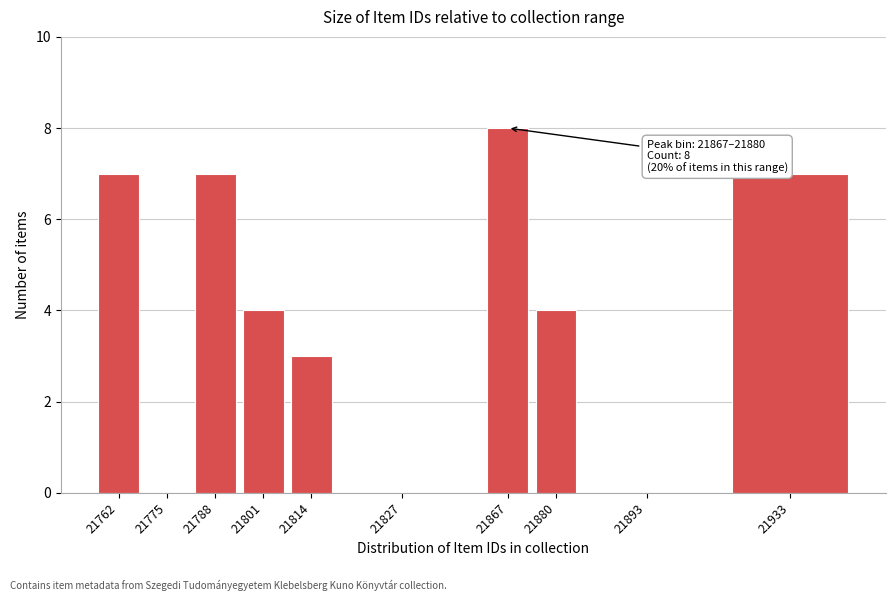

Reading right to left, what are all the values shown in this chart?

21933=7	21893=0	21880=4	21867=8	21827=0	21814=3	21801=4	21788=7	21775=0	21762=7